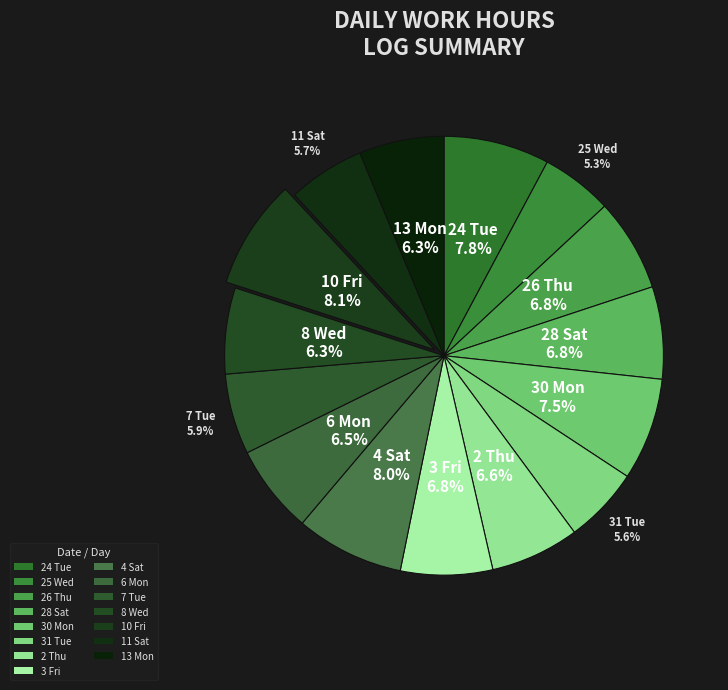

Count the number of slices in the pie.

15